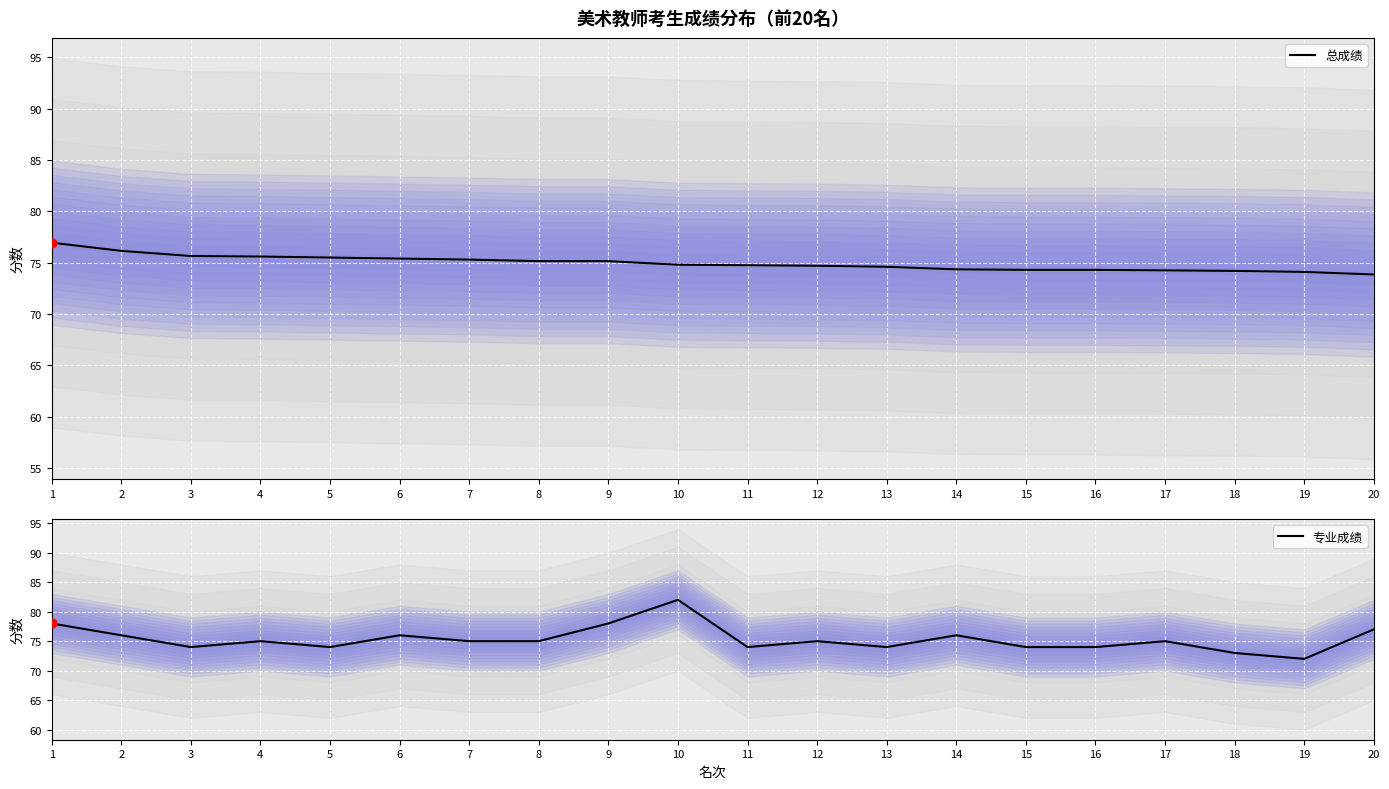

At how many categories does at least one series exceed 77?

3